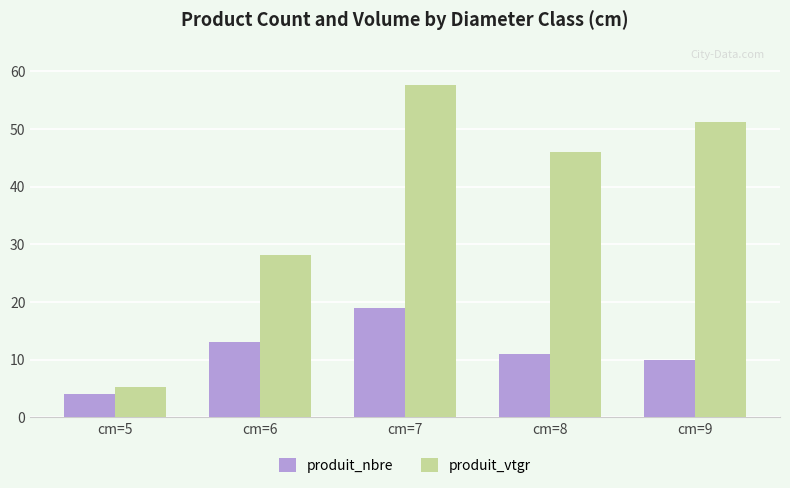

How many values in the produit_vtgr series are below 46?

2